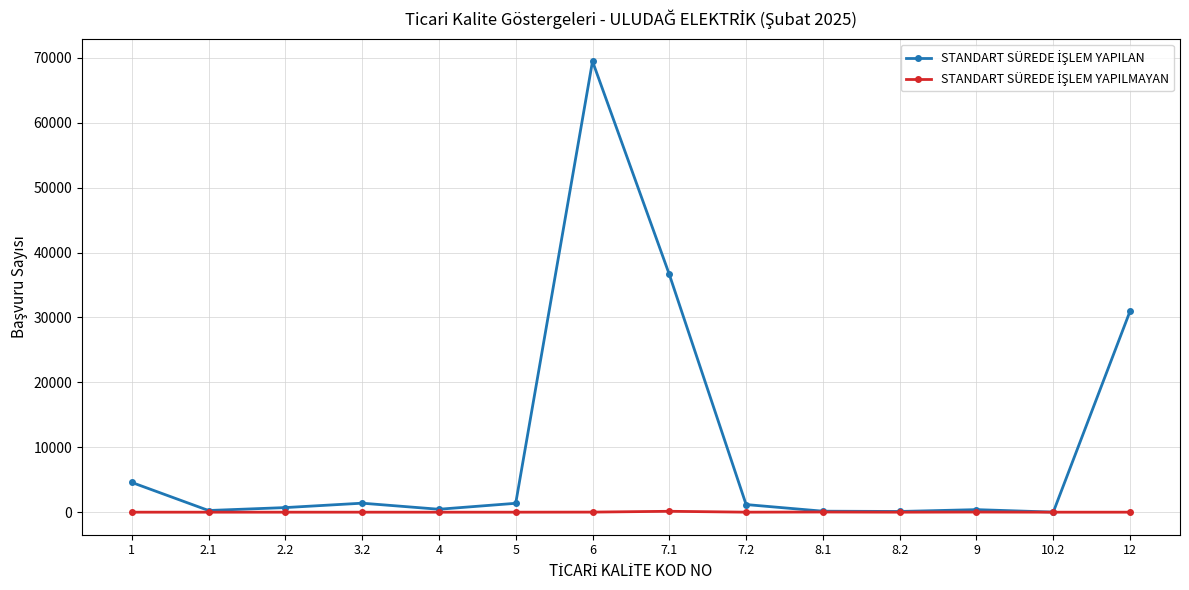

At which category is the sum across all series the highest?

6